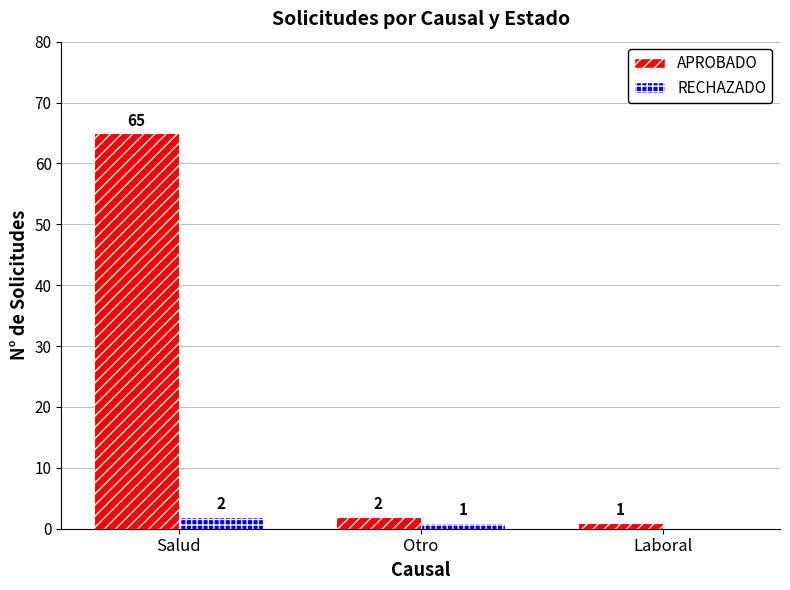

What is the difference between the APROBADO values at Otro and Laboral?

1